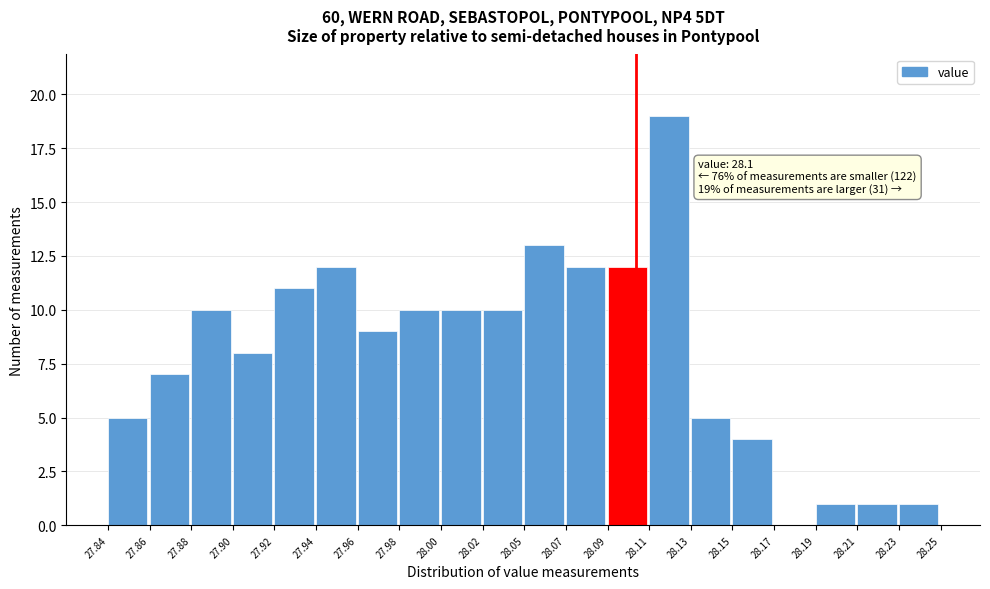

Reading right to left, list all the values displayed in this chart.

28.23=1	28.21=1	28.19=1	28.17=0	28.15=4	28.13=5	28.11=19	28.09=12	28.07=12	28.05=13	28.02=10	28.00=10	27.98=10	27.96=9	27.94=12	27.92=11	27.90=8	27.88=10	27.86=7	27.84=5